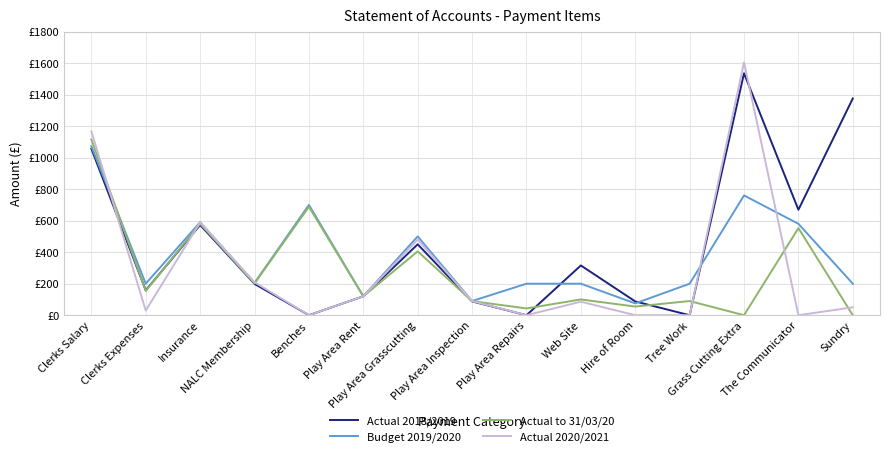

Which series ends up on top after the final intersection of Actual 2020/2021 and Actual to 31/03/20?

Actual 2020/2021